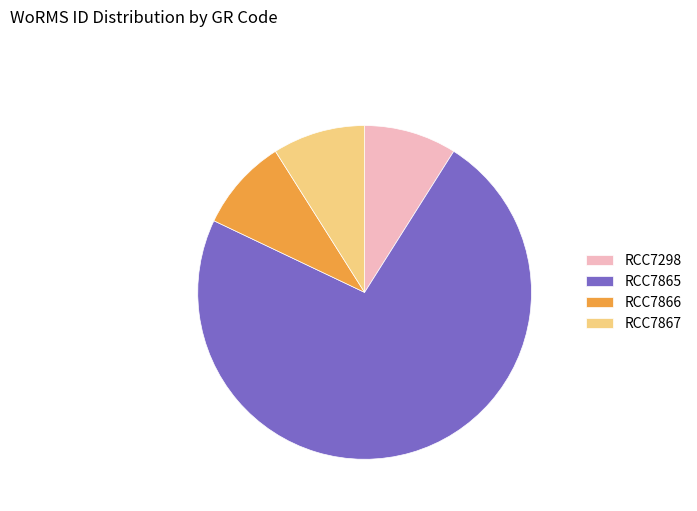

Which slice is the largest?

RCC7865